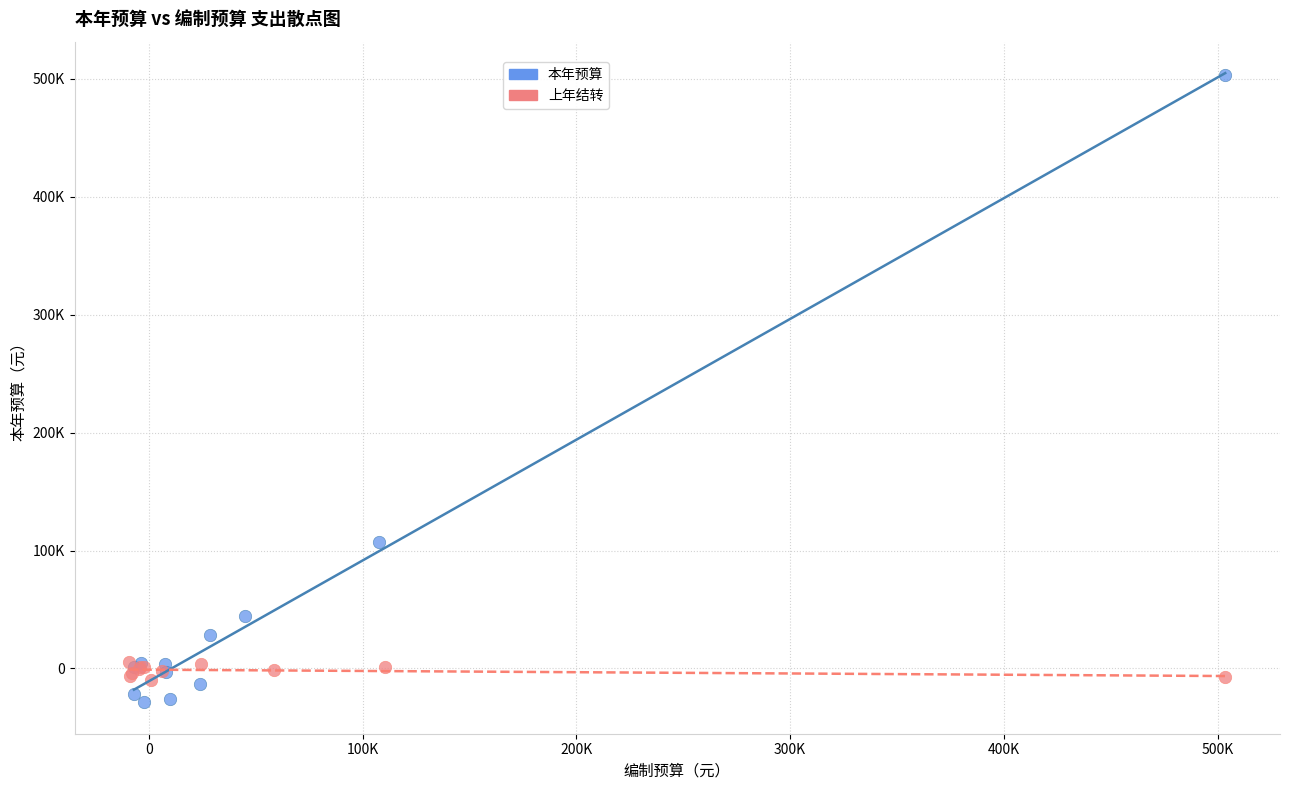

What are all the series names shown in the legend?

本年预算, 上年结转